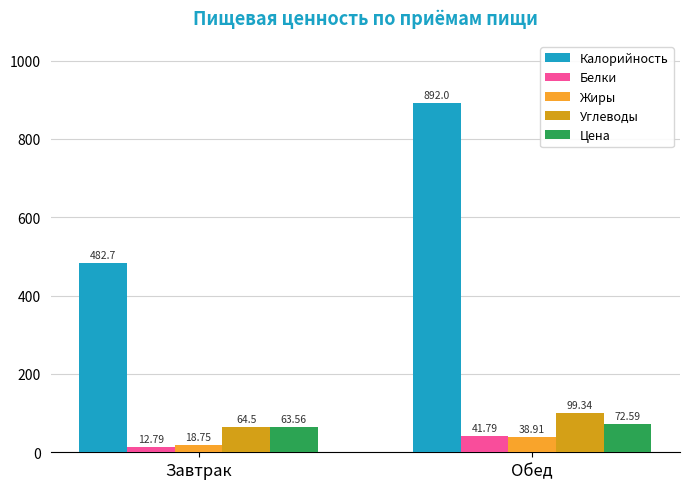

What is the maximum value for Углеводы?

99.3